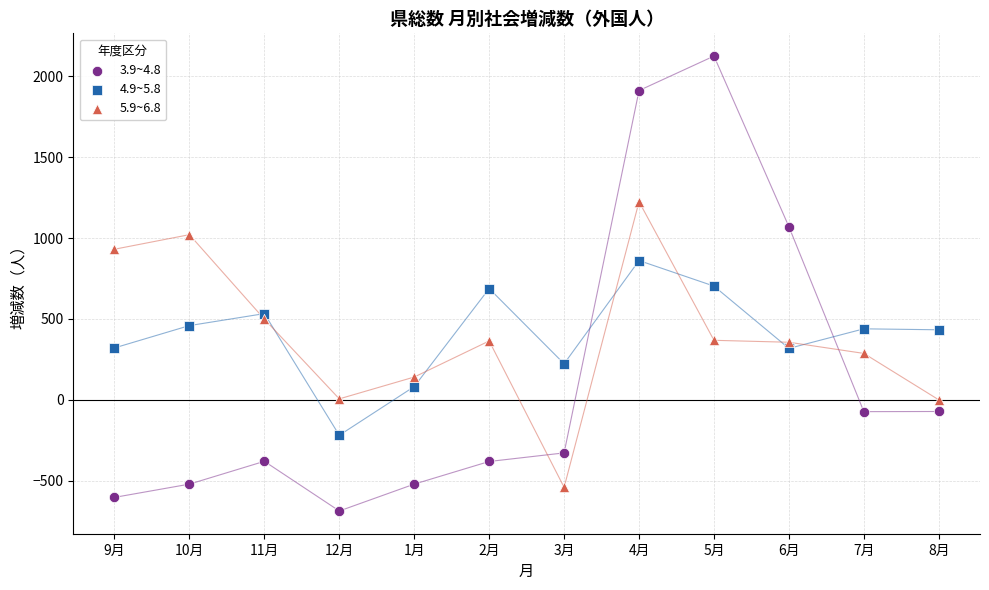

Across all data points, what is the range of Y values (max minus min)?

2812